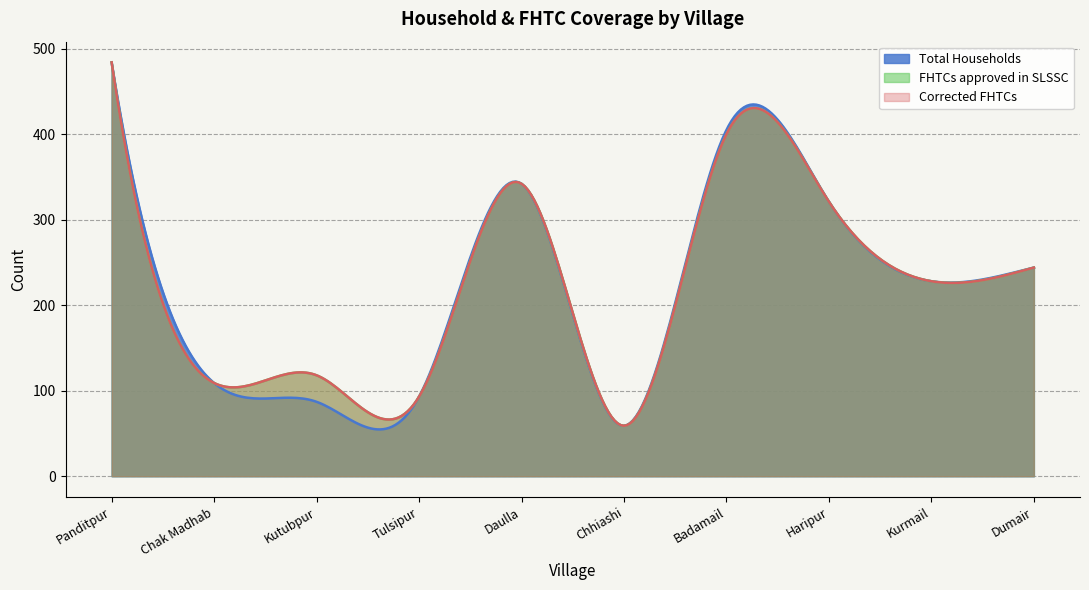

The FHTCs approved in SLSSC series shows 146 at Tulsipur. True or false?

False